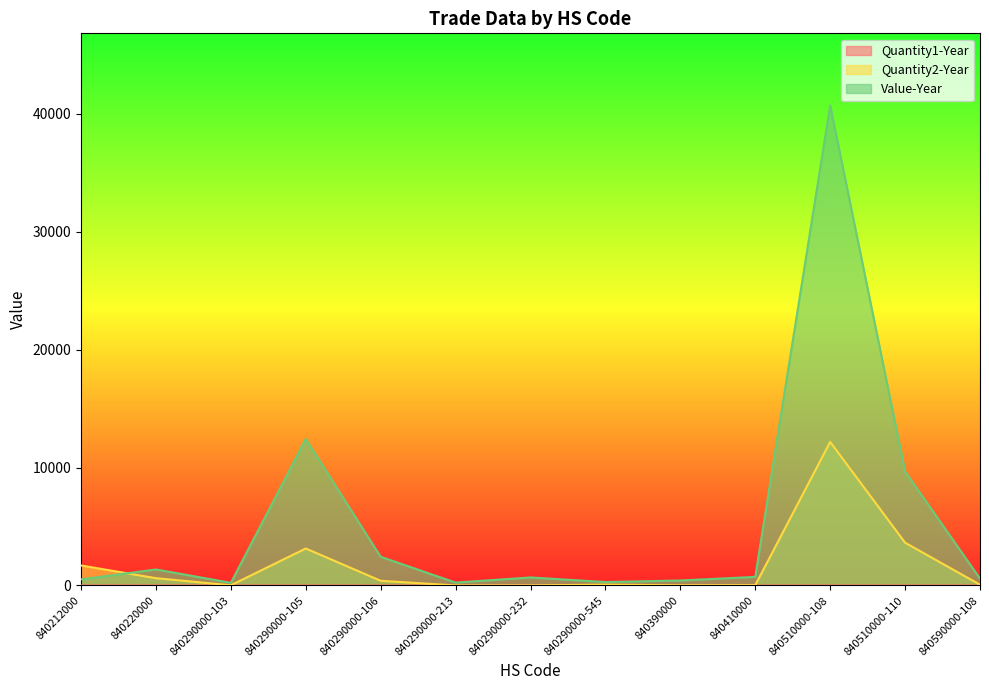

How many intersections are there between Value-Year and Quantity2-Year?

1